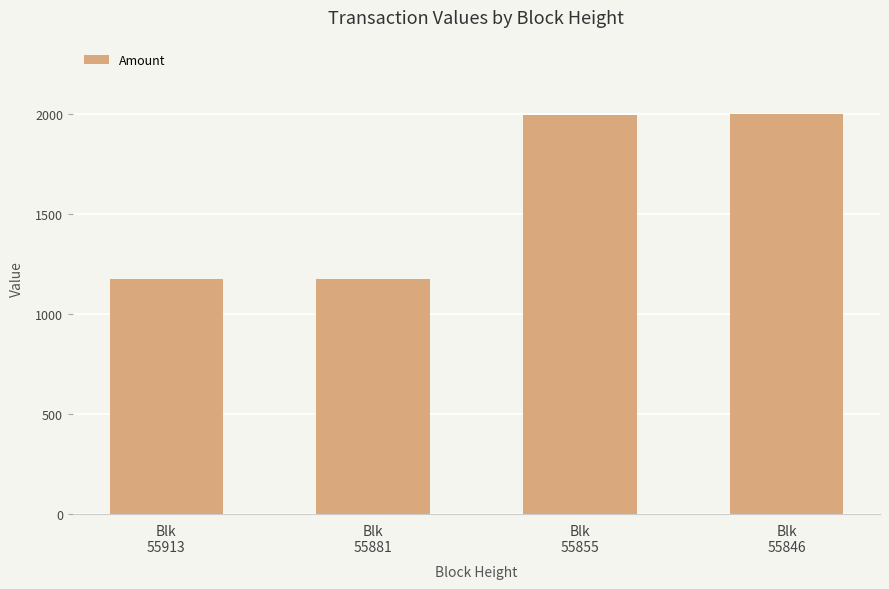

Where does the data first go above 1997?

Blk
55855